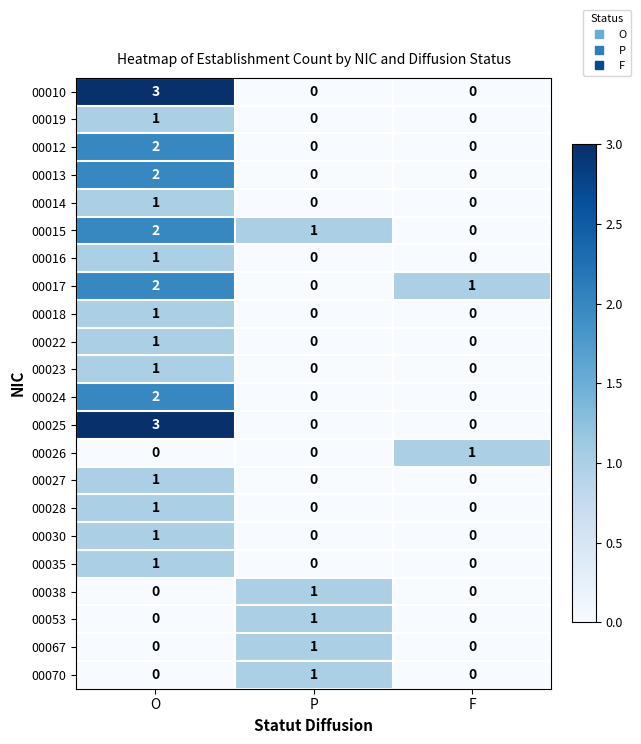

The value of 00016 at P is 1. True or false?

False